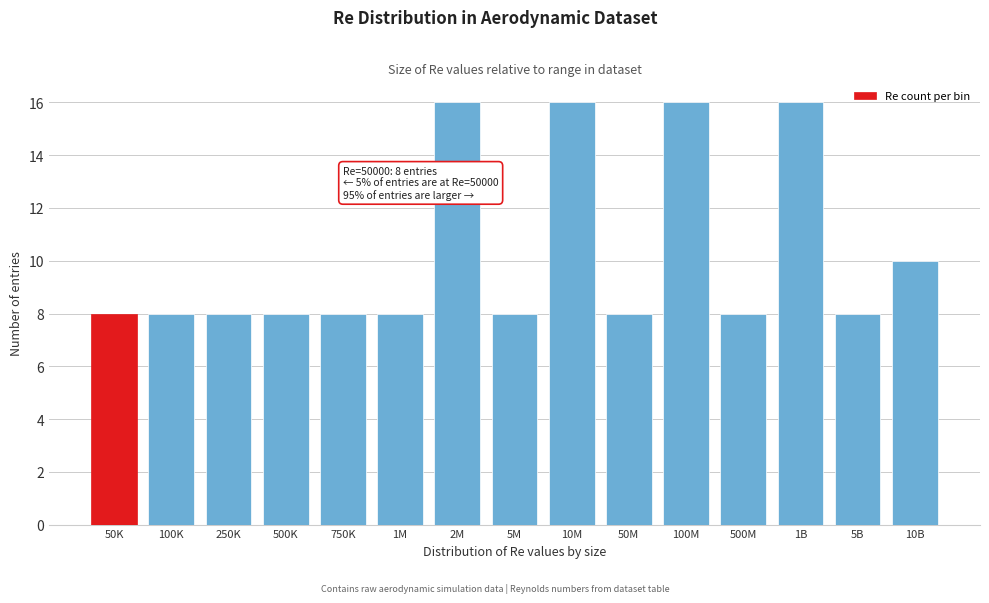

Reading left to right, transcribe all the data shown in this chart.

50K=8	100K=8	250K=8	500K=8	750K=8	1M=8	2M=16	5M=8	10M=16	50M=8	100M=16	500M=8	1B=16	5B=8	10B=10